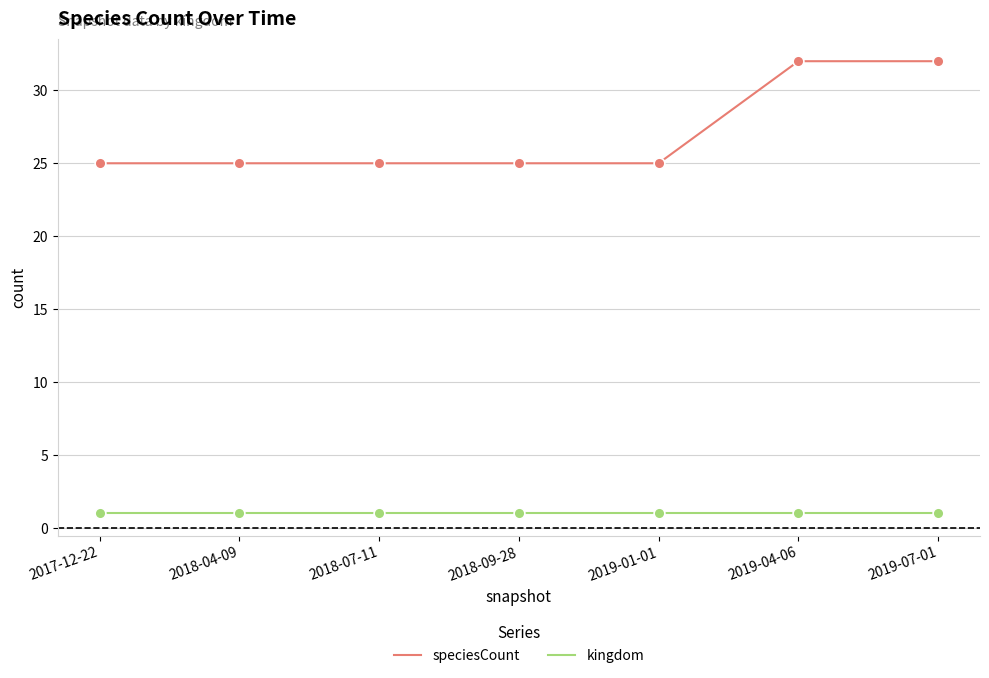

Which series has the largest total across all categories?

speciesCount